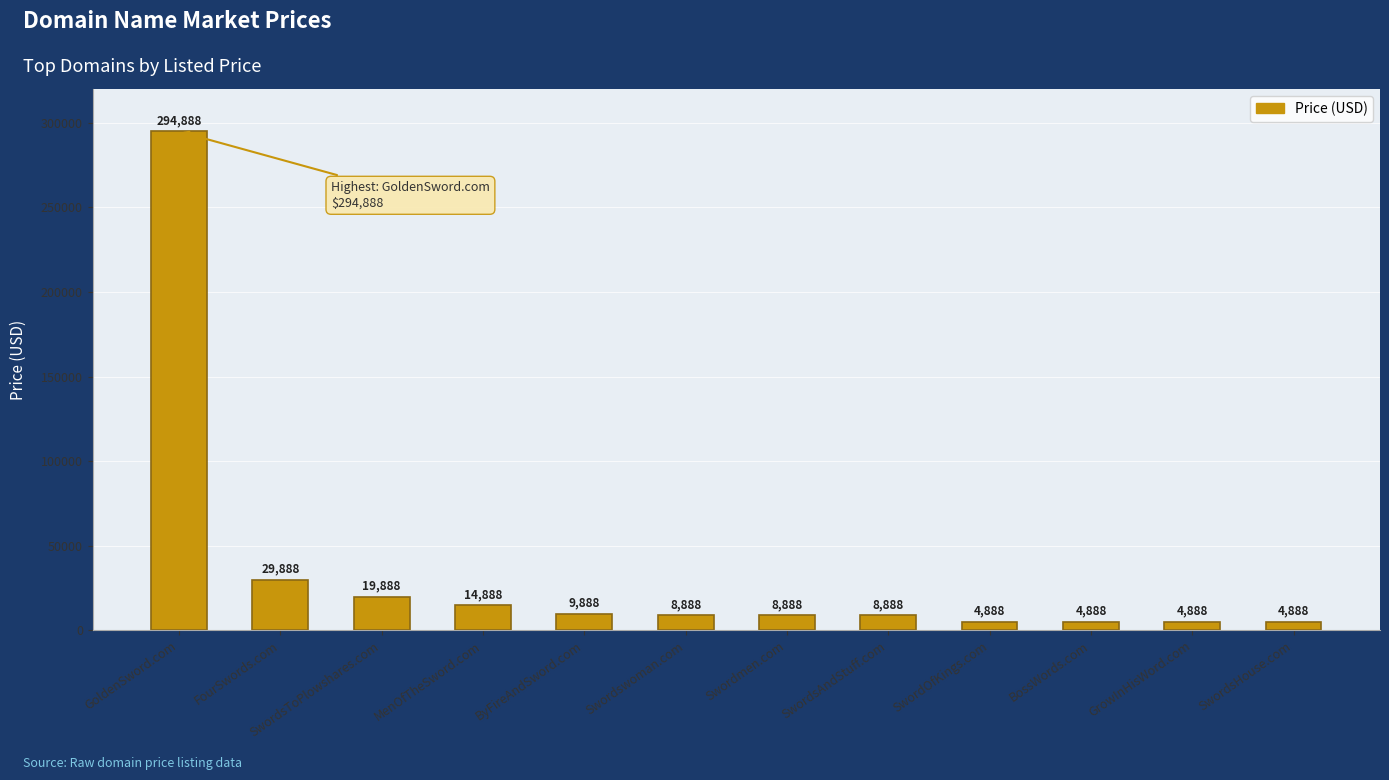

What is the label of the 4th bar from the left?

MenOfTheSword.com